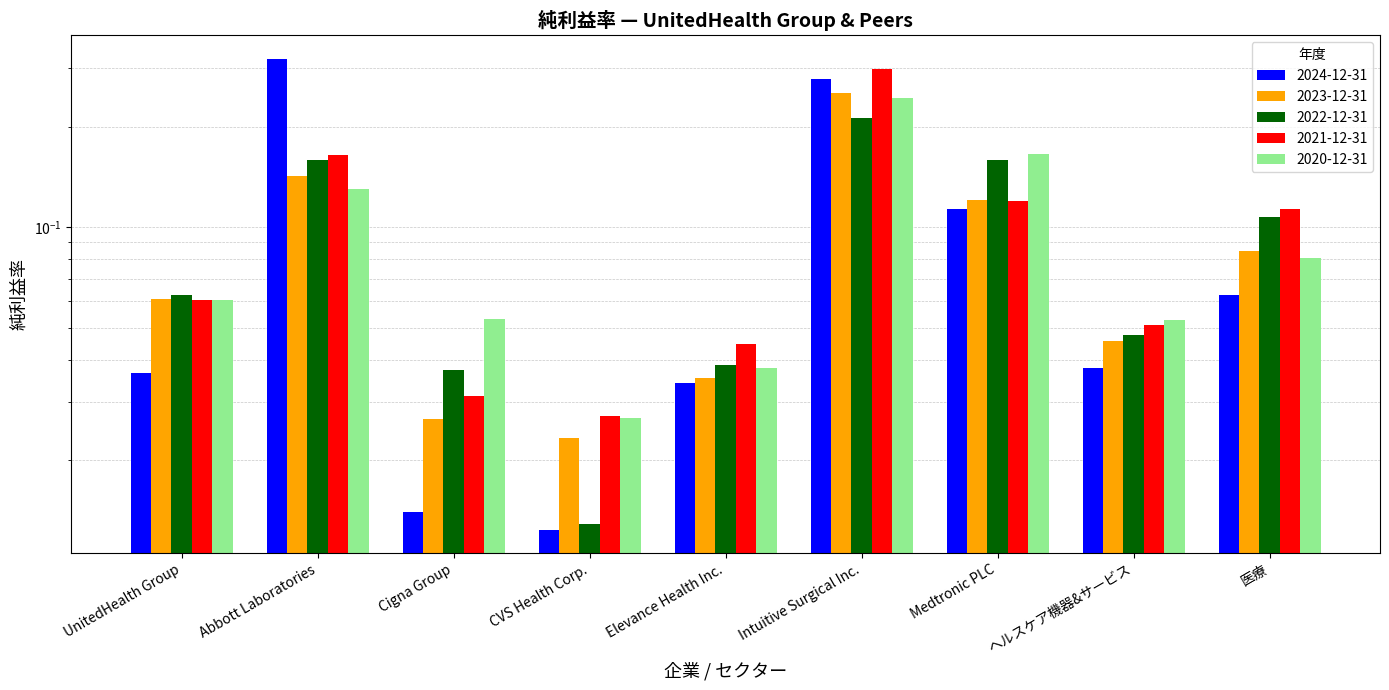

What is the label of the 2nd bar from the left?

Abbott Laboratories